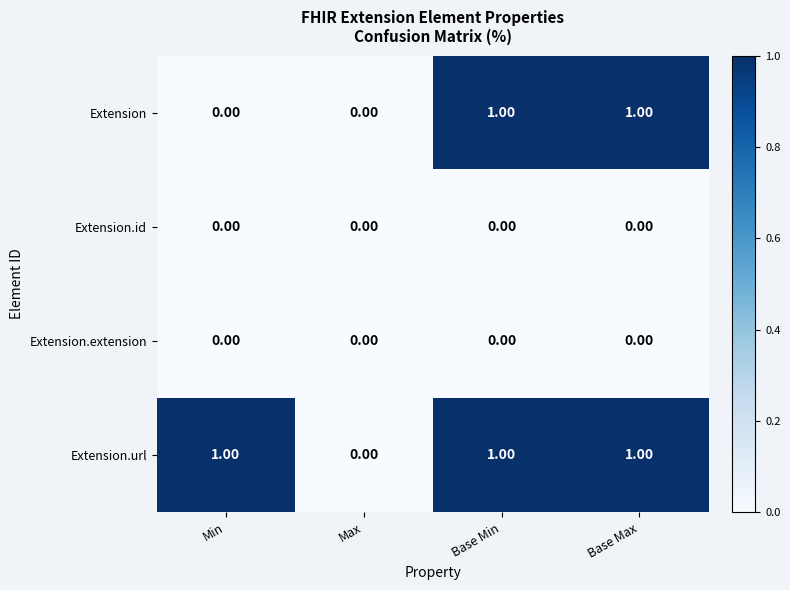

Between Min and Base Min, which series saw the biggest shift?

Extension